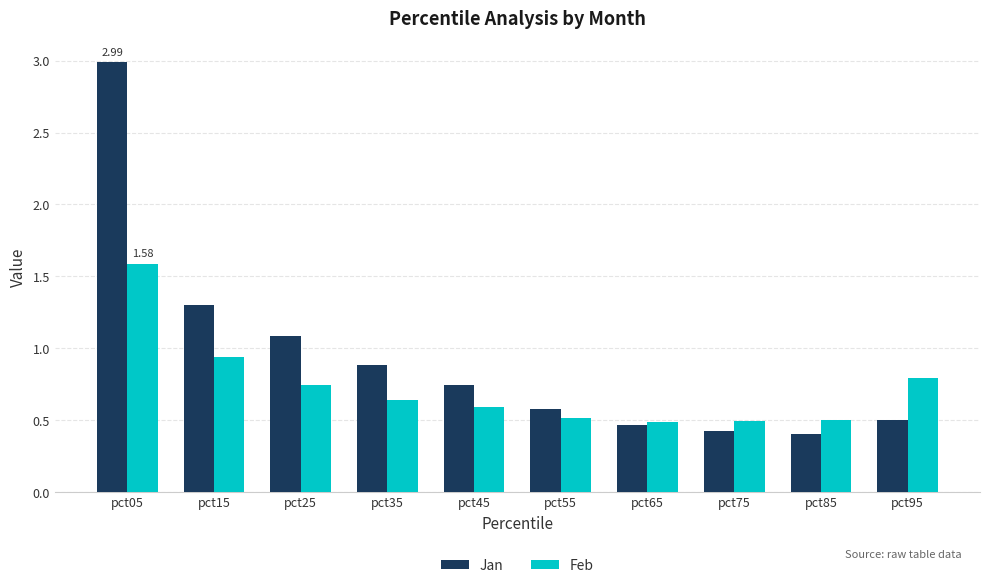

At which category is the sum across all series the highest?

pct05